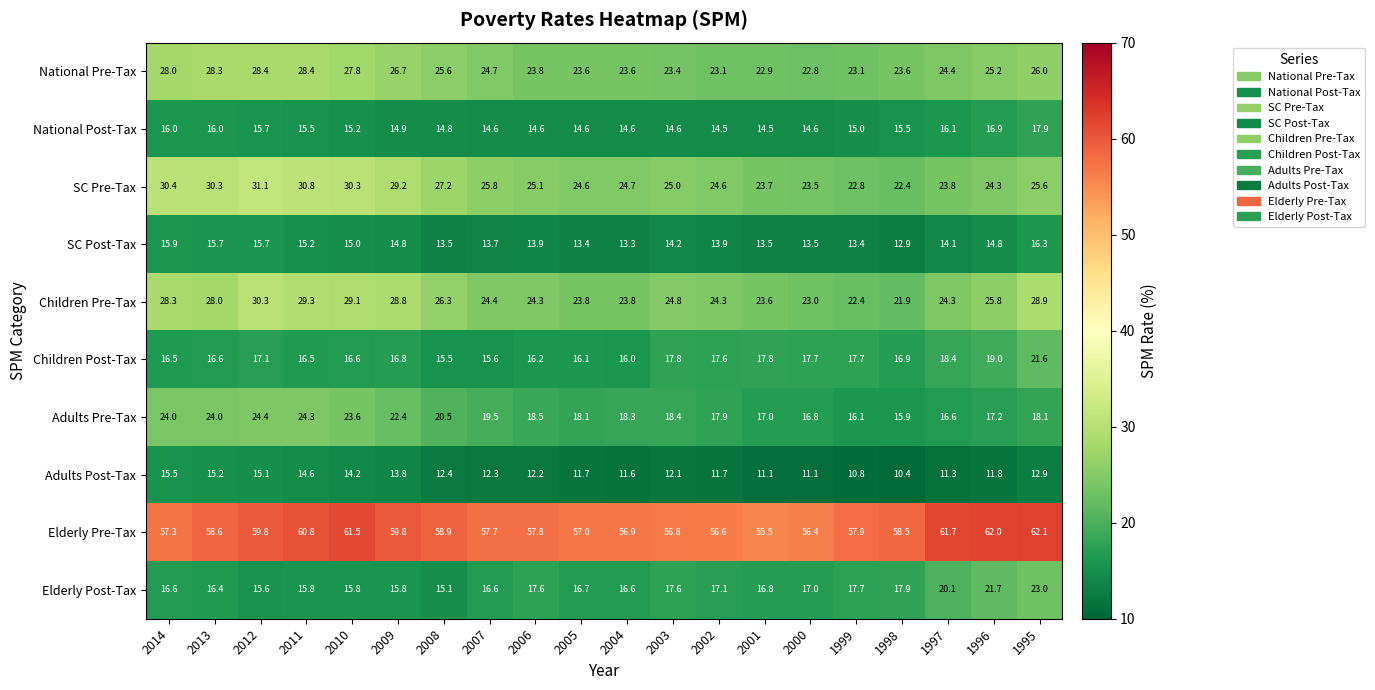

Which label corresponds to the largest value in the chart?

1995